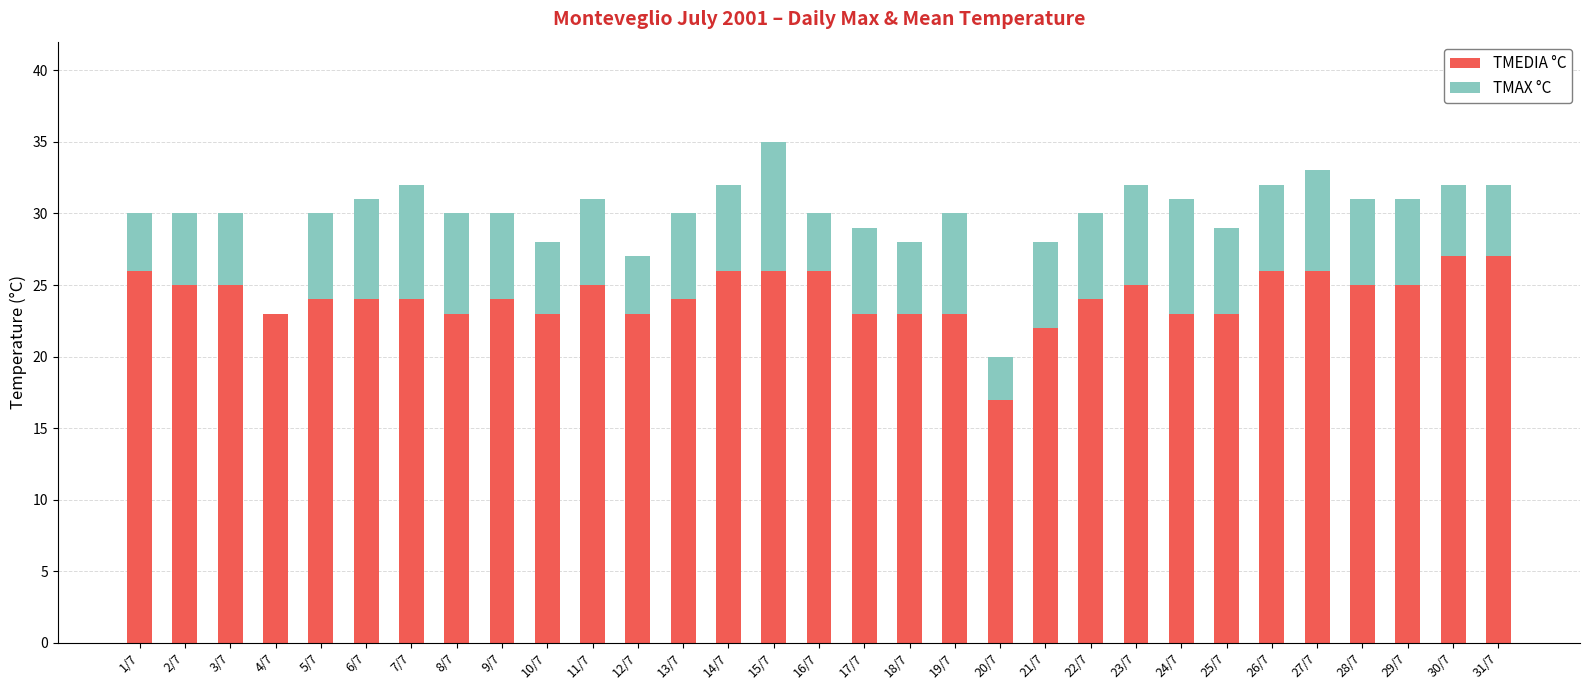

What is the lowest value of the TMAX °C series?

20